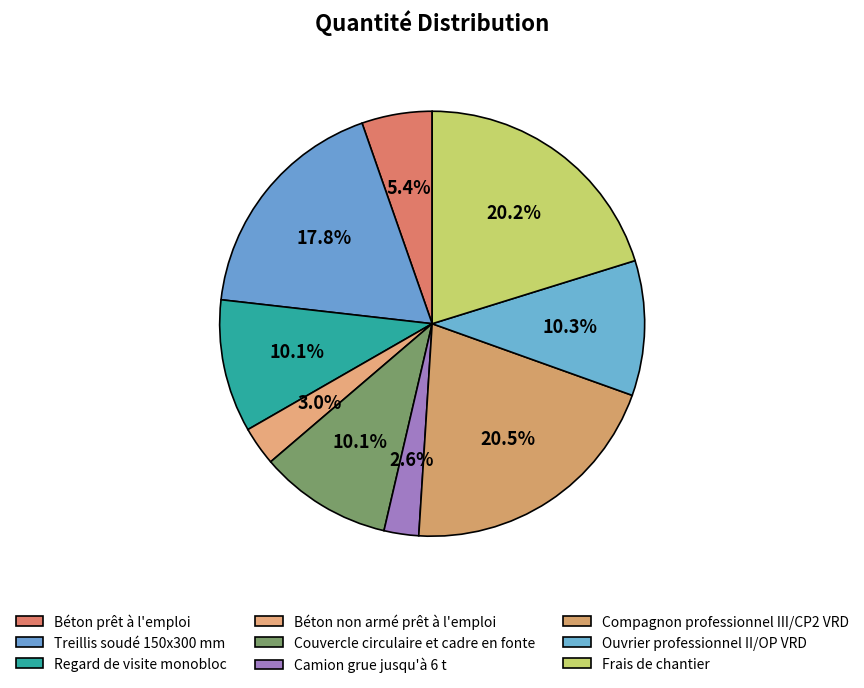

Count the number of slices in the pie.

9